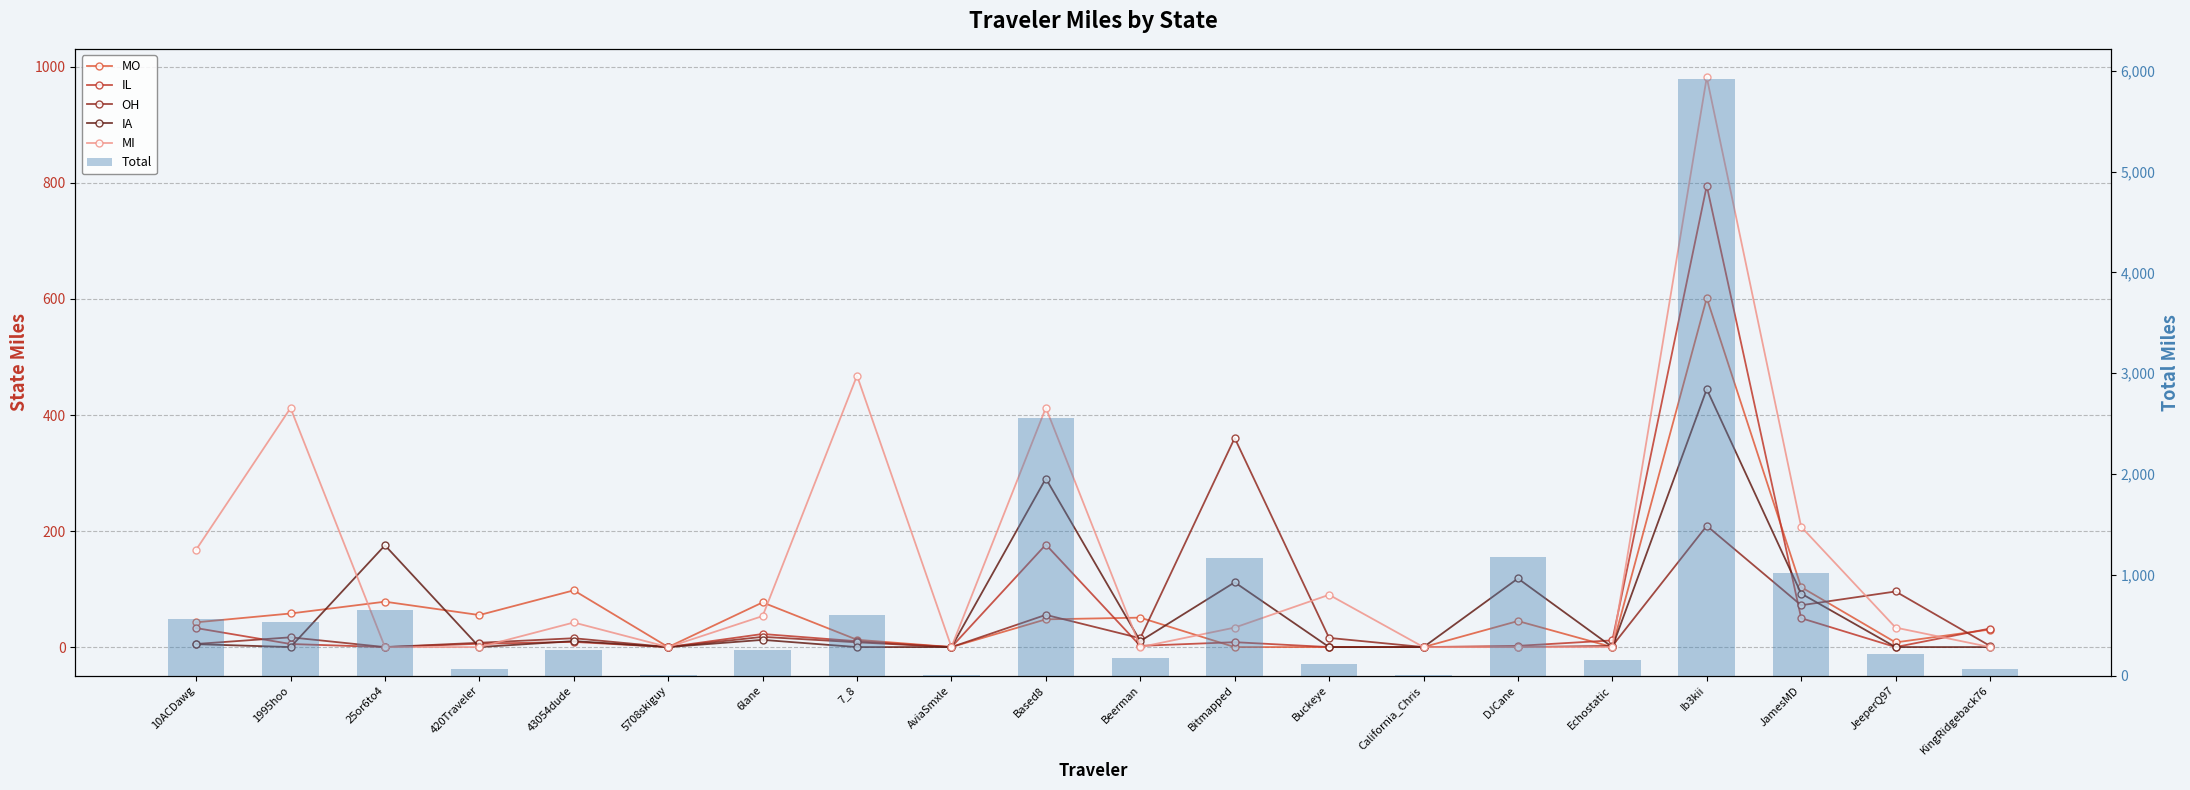

What position from the left is Beerman?

11